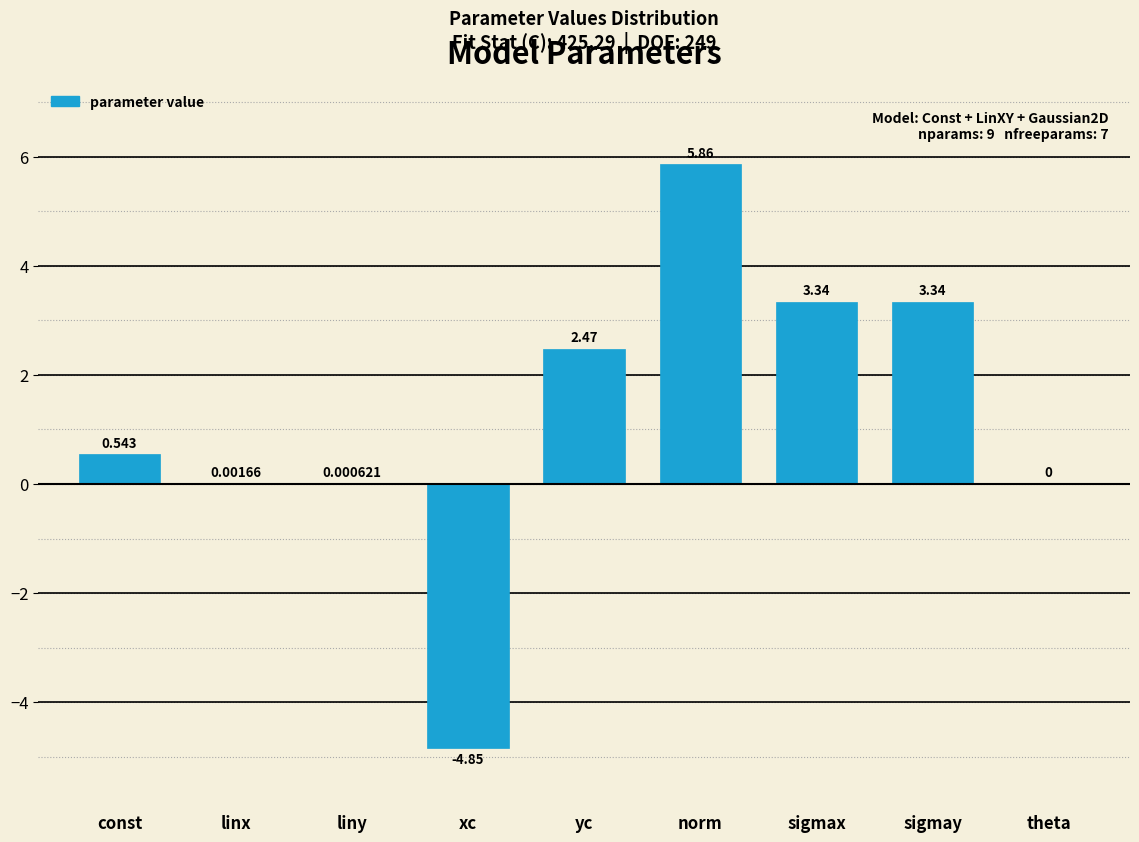

Between yc and xc, which is larger?

yc